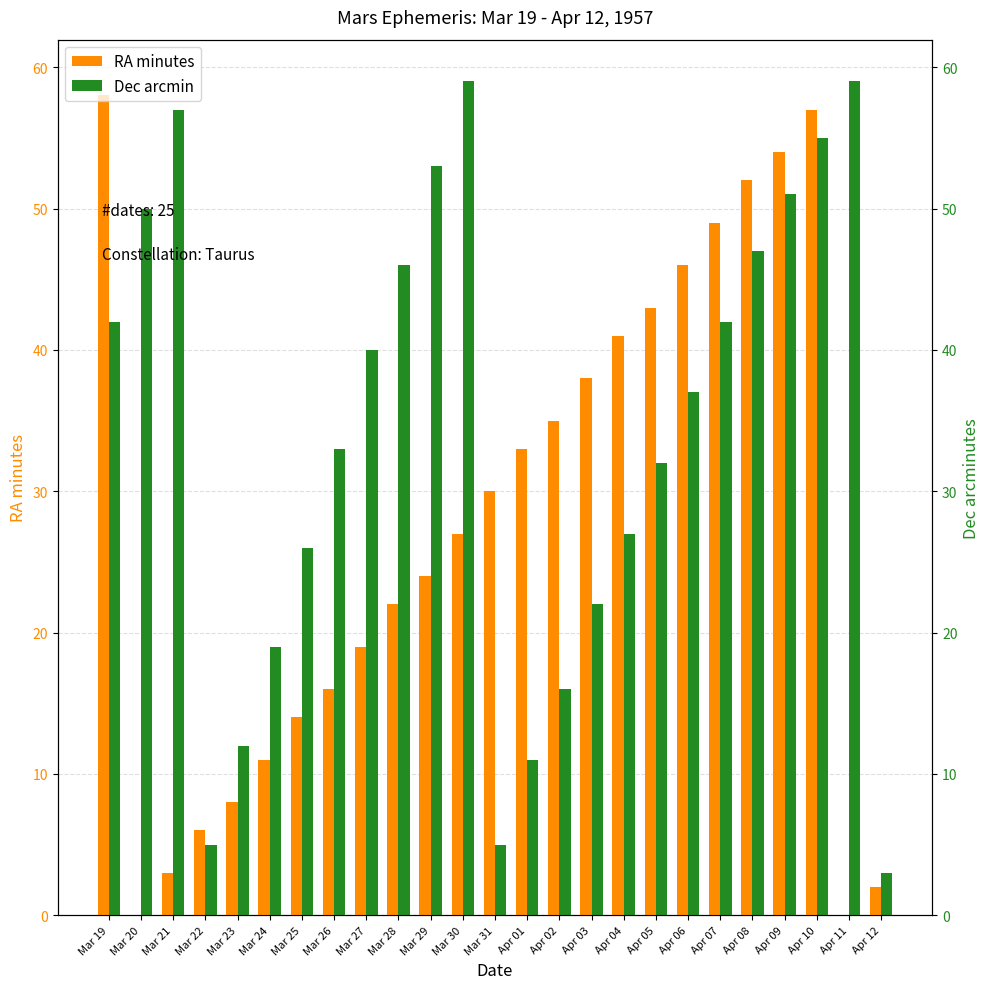

Rank the series by their average value, from lowest to highest.

RA minutes, Dec arcmin